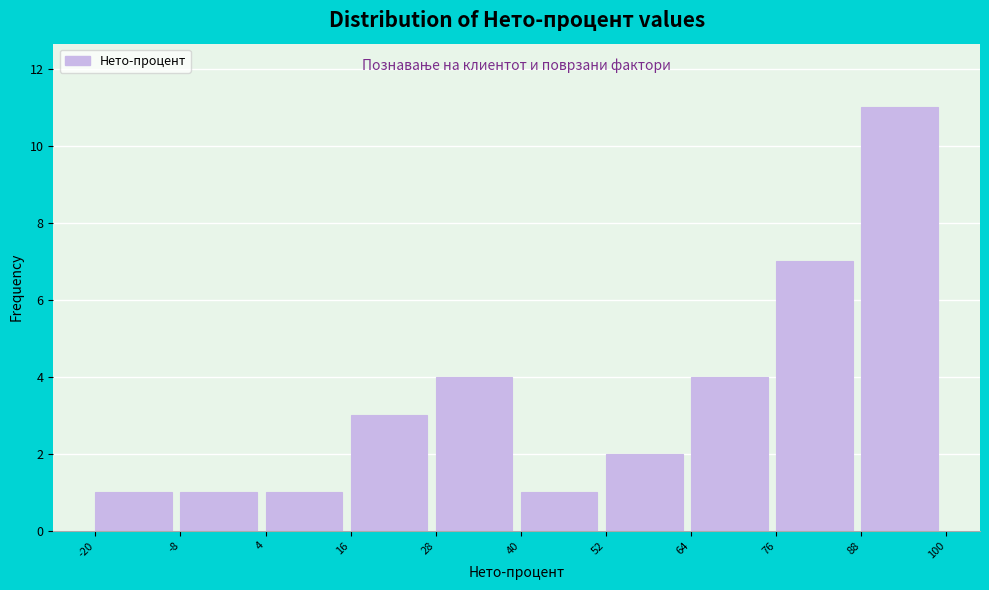

Over which range of the x-axis is the bar tallest?

88 to 100